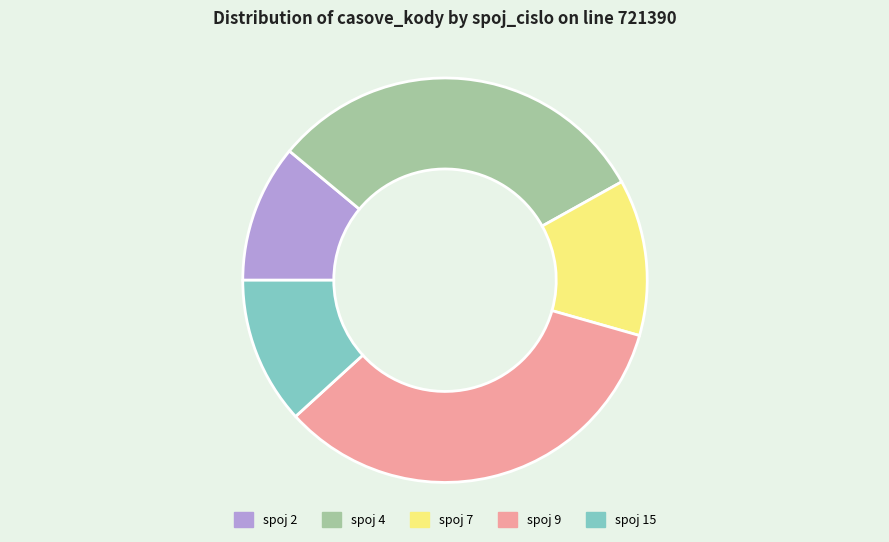

Which slice is the smallest?

spoj 2